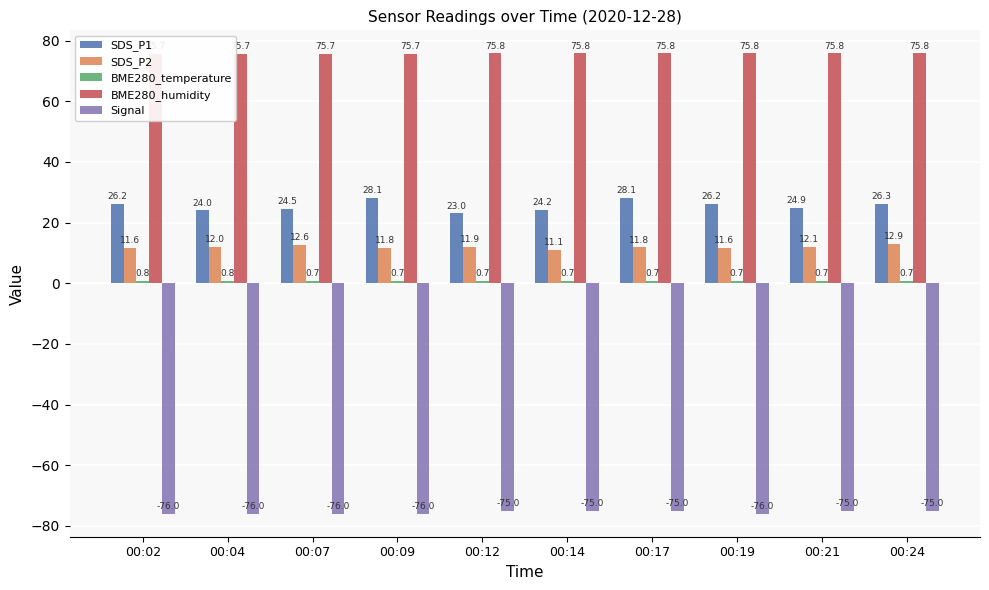

True or false: BME280_humidity has a value of 75.8 at 00:24.

True